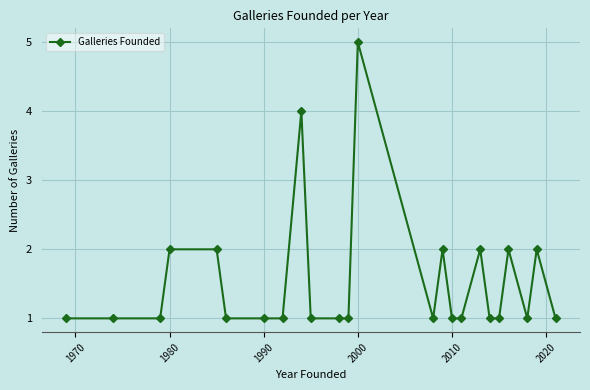

True or false: there are more than 2 points higher than both neighbors.

True